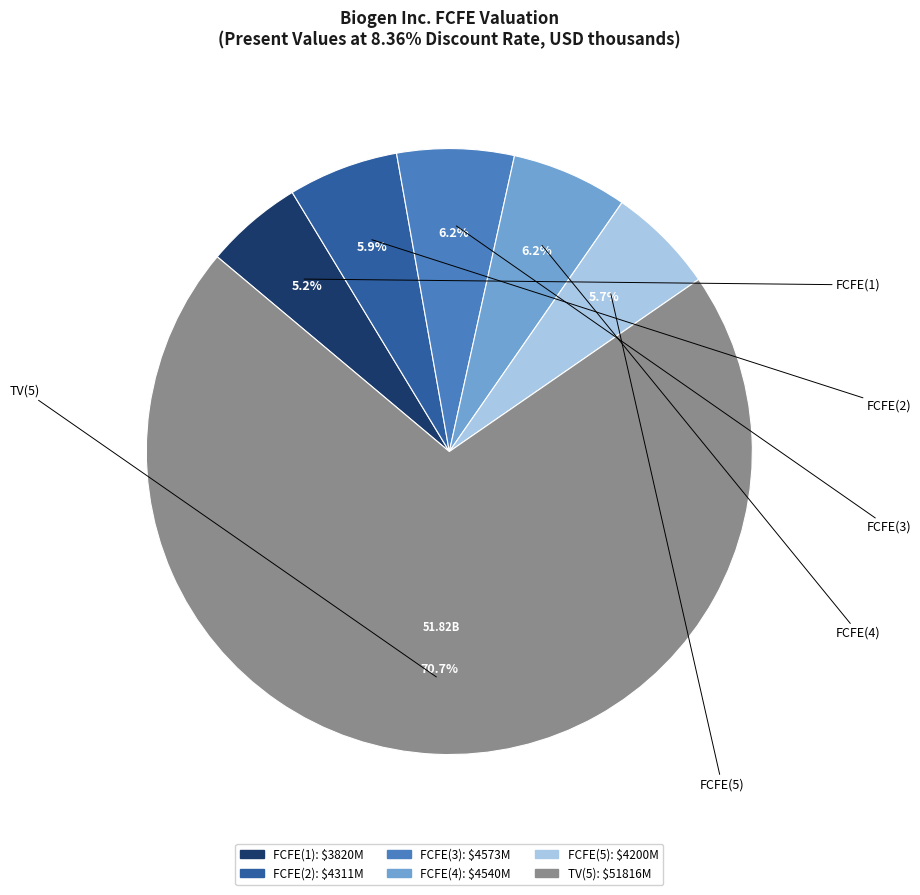

Which category has the smallest portion of the pie?

FCFE(1)